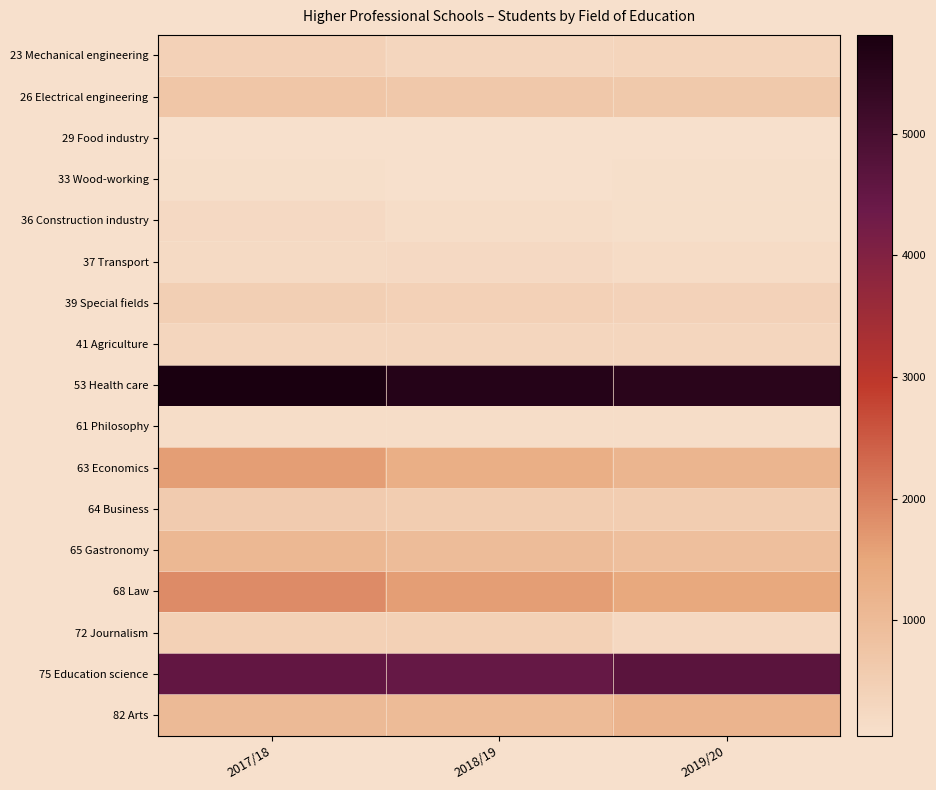

Which series has the largest total across all categories?

53 Health care